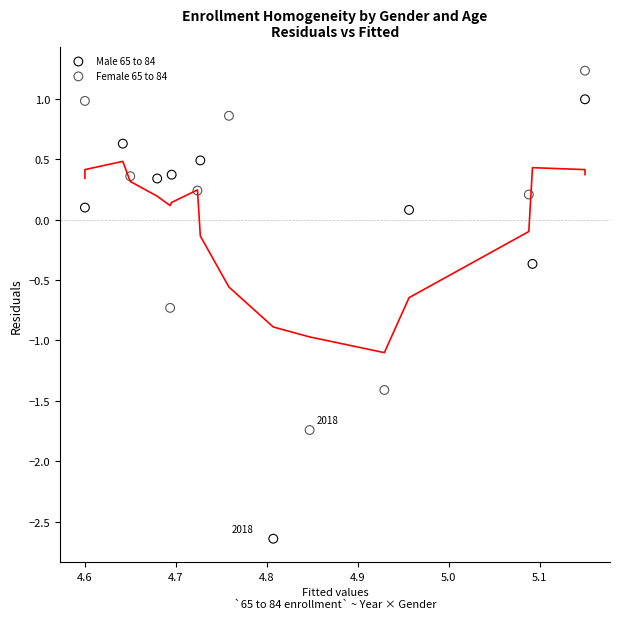

Which series contains the highest Y value?

Female 65 to 84